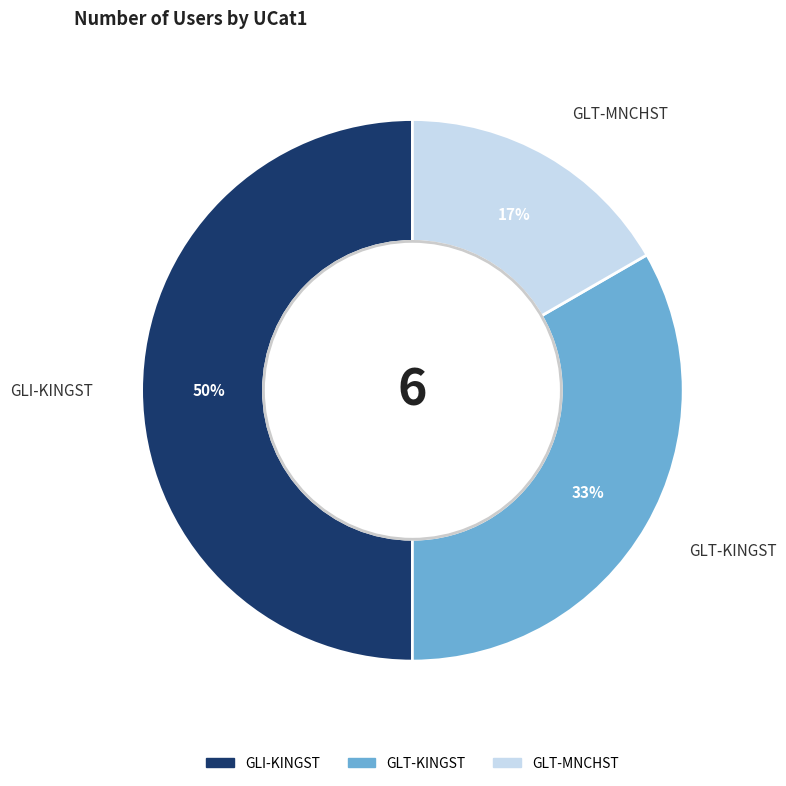

True or false: GLT-MNCHST accounts for 25% of the total.

False